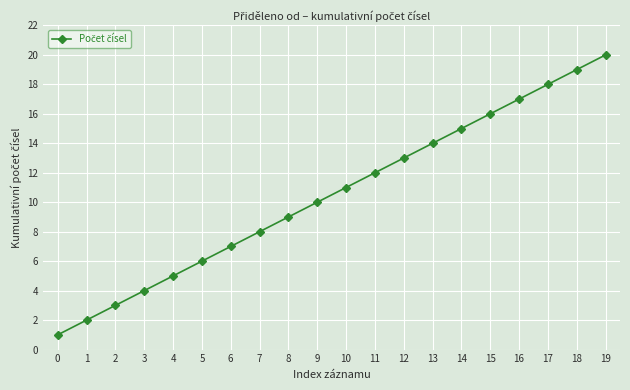

How many lines are shown in the chart?

1